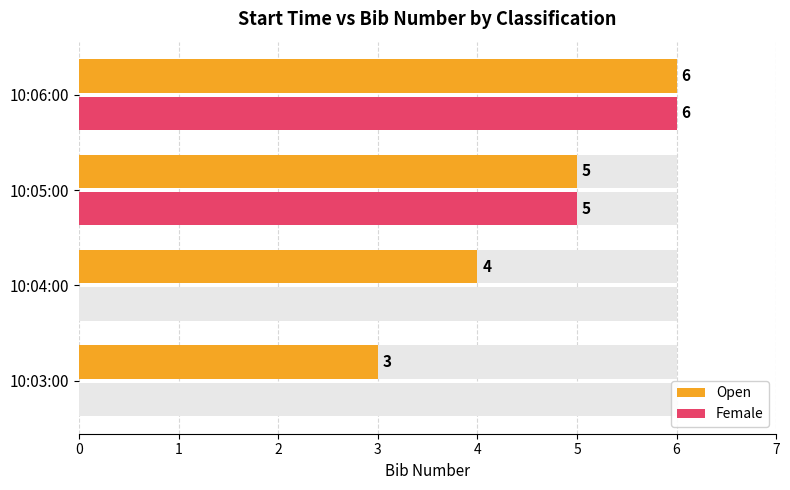

What is the difference between the maximum and second lowest values in the Open series?

2